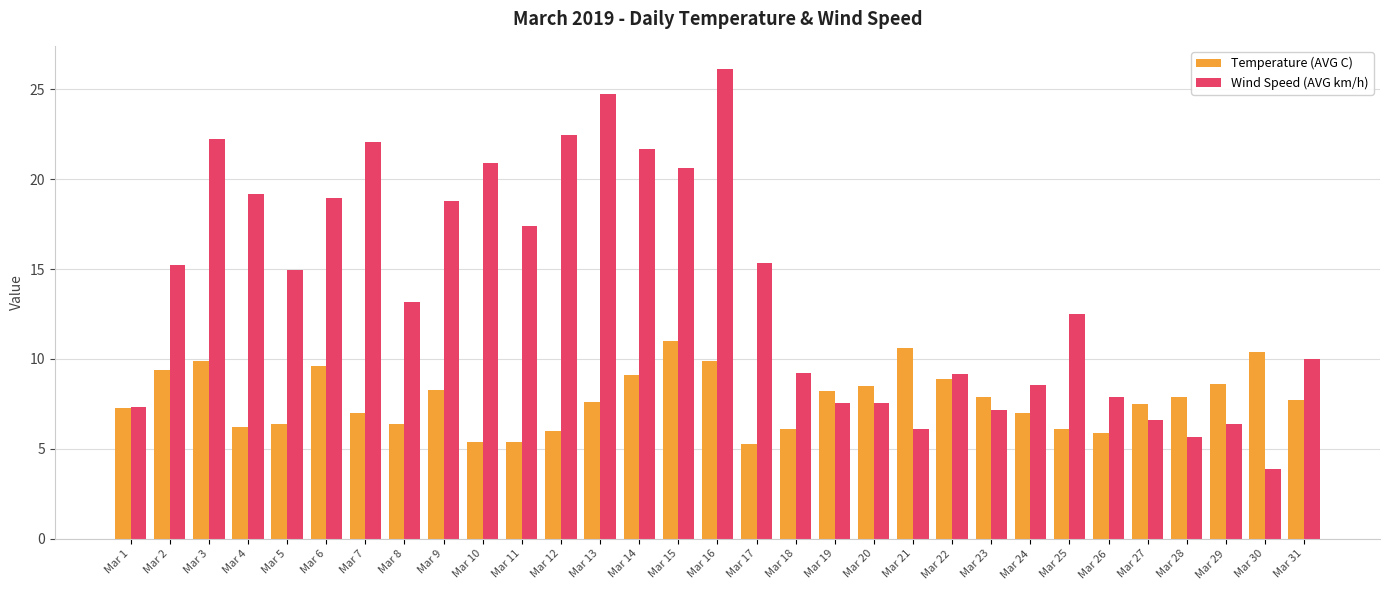

Which series changed the most between Mar 20 and Mar 27?

Temperature (AVG C)